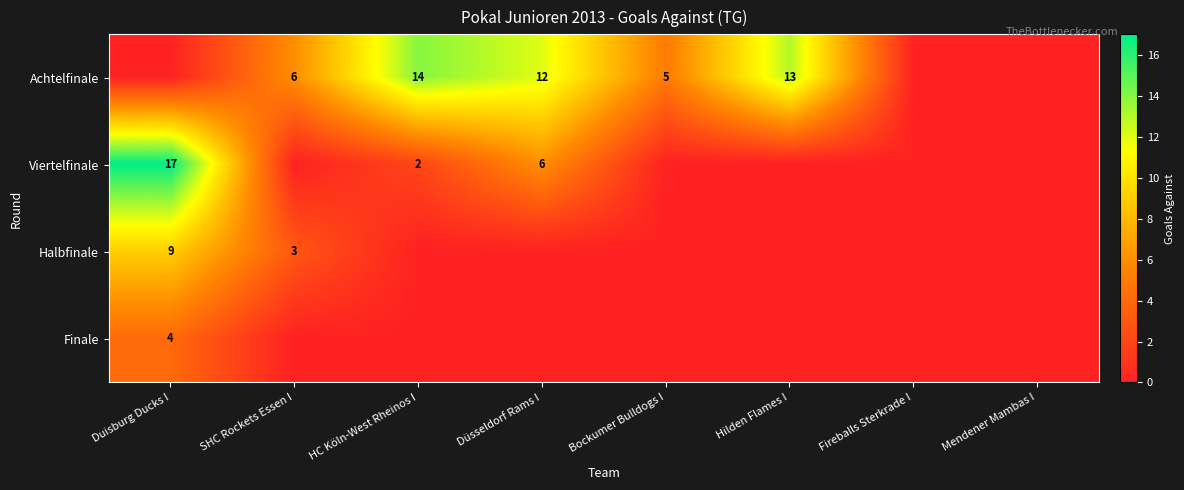

The value of Achtelfinale at SHC Rockets Essen I is 6. True or false?

True